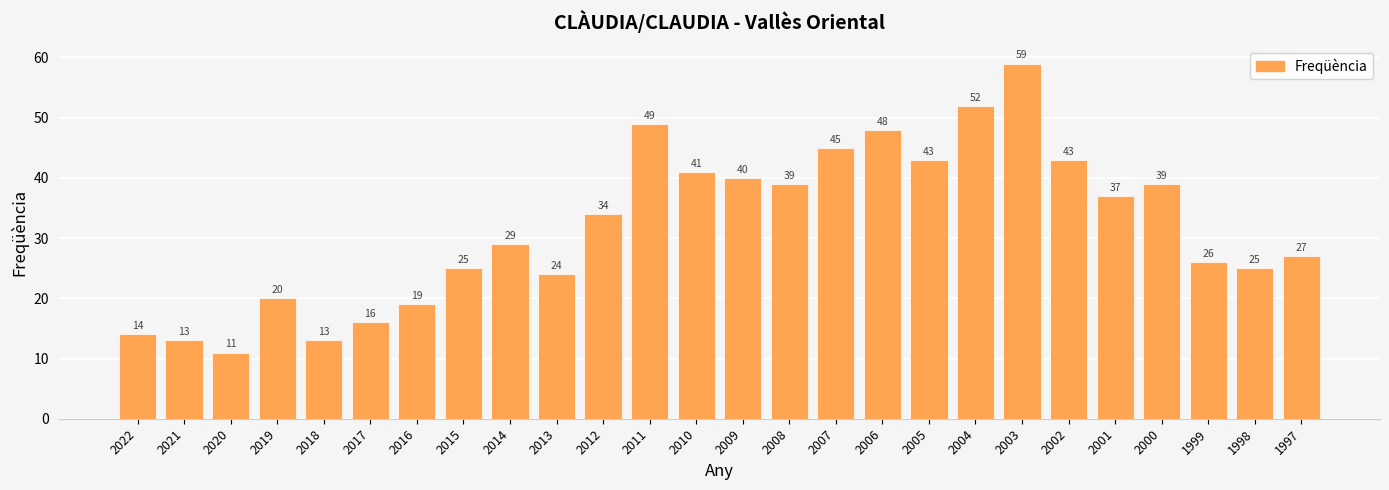

Reading left to right, extract all data points from this chart.

2022=14	2021=13	2020=11	2019=20	2018=13	2017=16	2016=19	2015=25	2014=29	2013=24	2012=34	2011=49	2010=41	2009=40	2008=39	2007=45	2006=48	2005=43	2004=52	2003=59	2002=43	2001=37	2000=39	1999=26	1998=25	1997=27